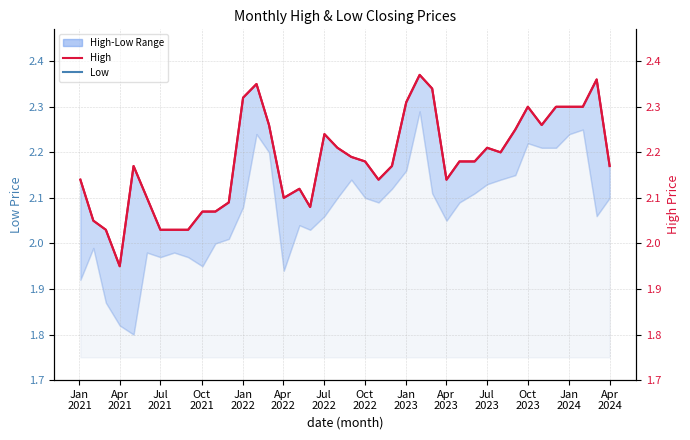

True or false: High and Low cross at least once.

False